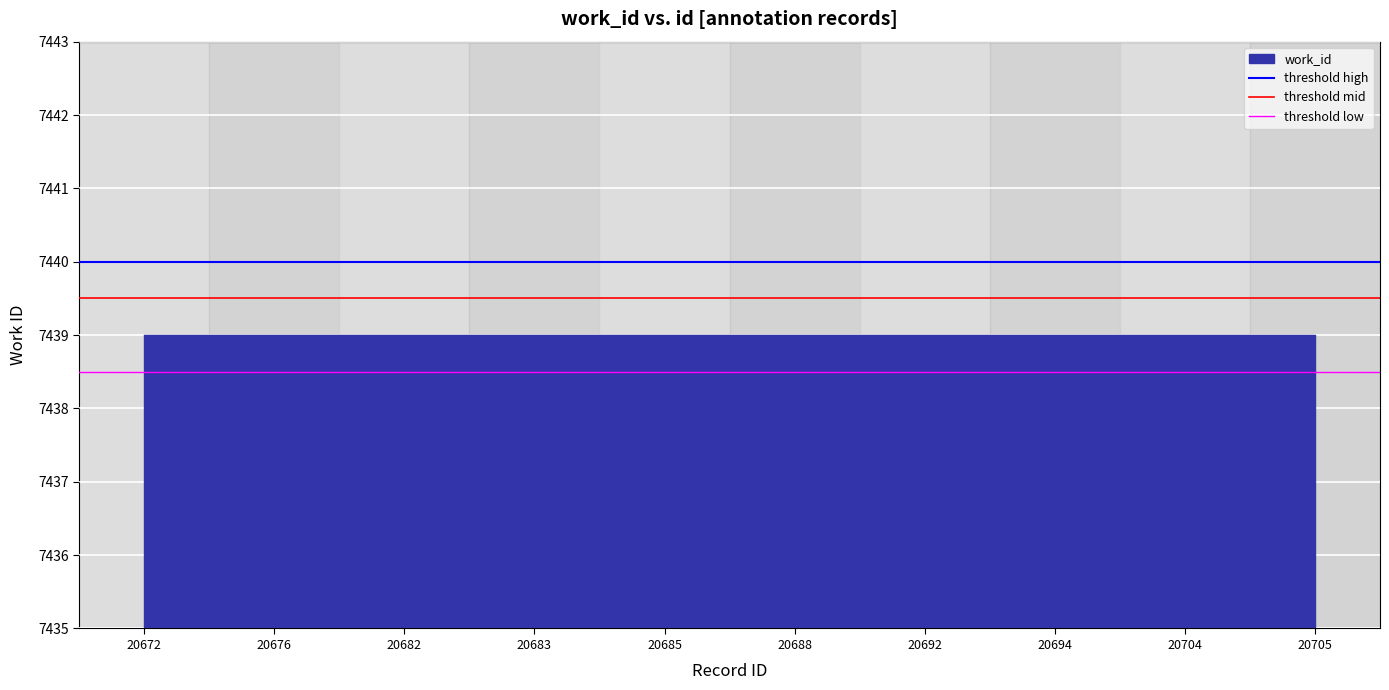

Between 20676 and 20672, which is larger?

20676